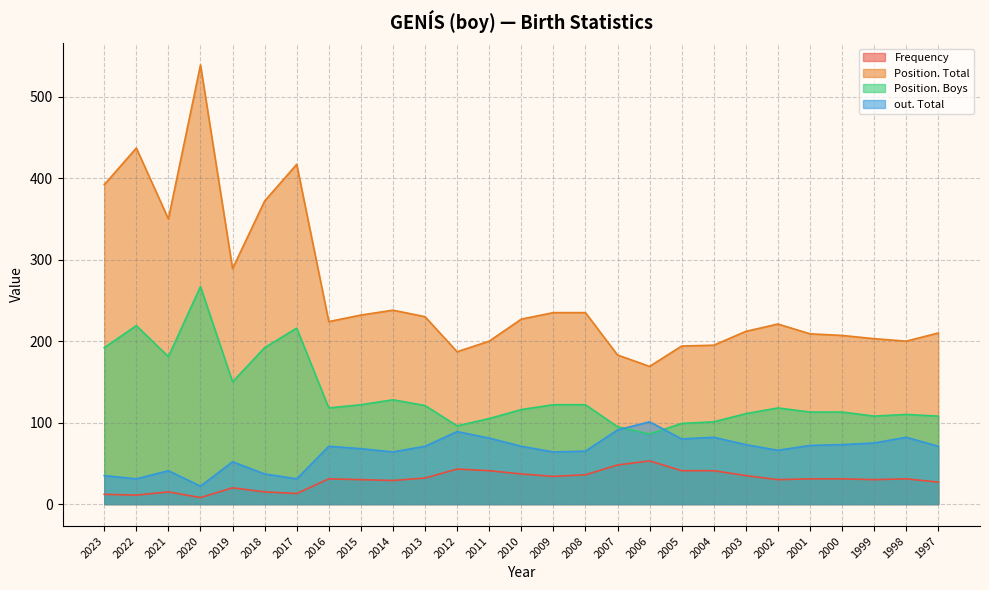

Which series has the largest total across all categories?

Position. Total